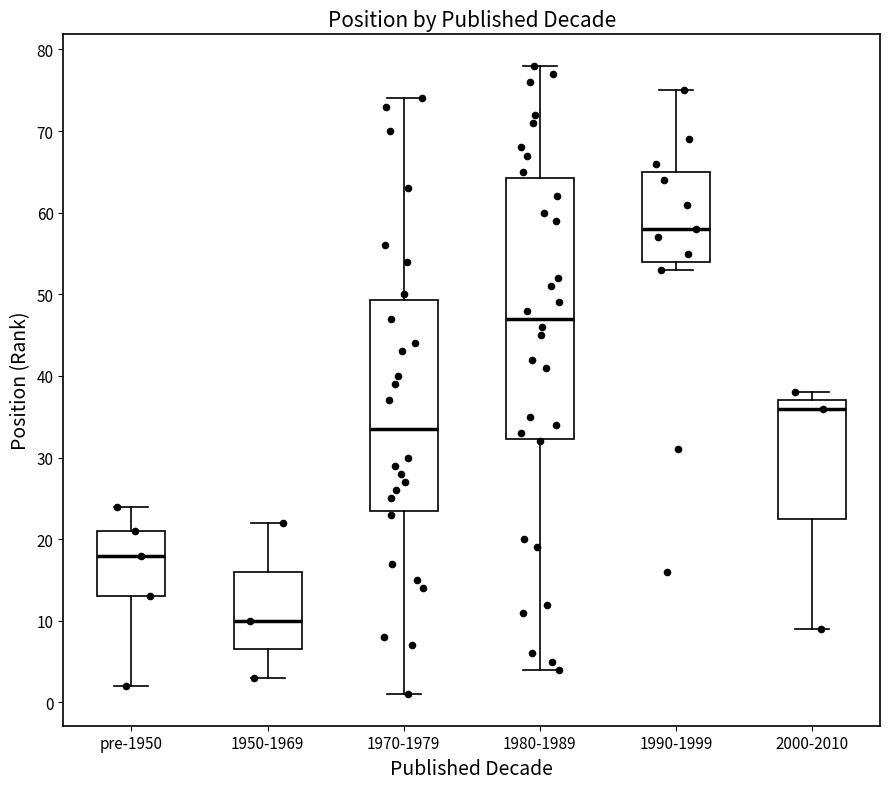

Comparing the boxes themselves (not the whiskers), which one is the tallest?

1980-1989